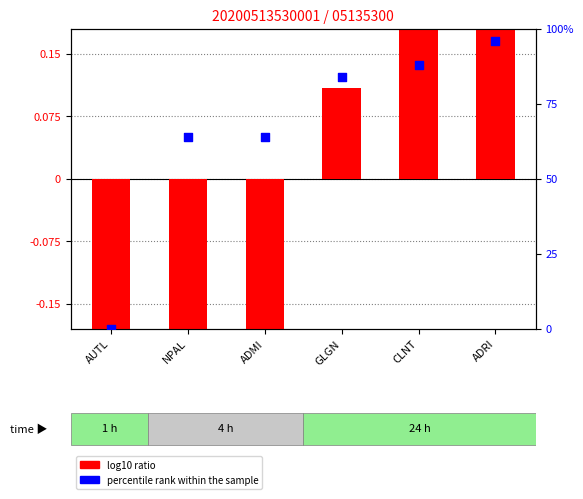

Which series contains the lowest Y value?

log10 ratio